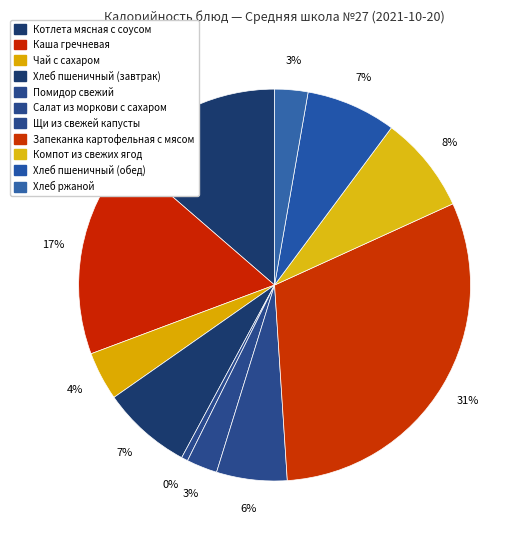

To the nearest percent, what is the difference between the Хлеб пшеничный (обед) and Чай с сахаром slice percentages?

3%